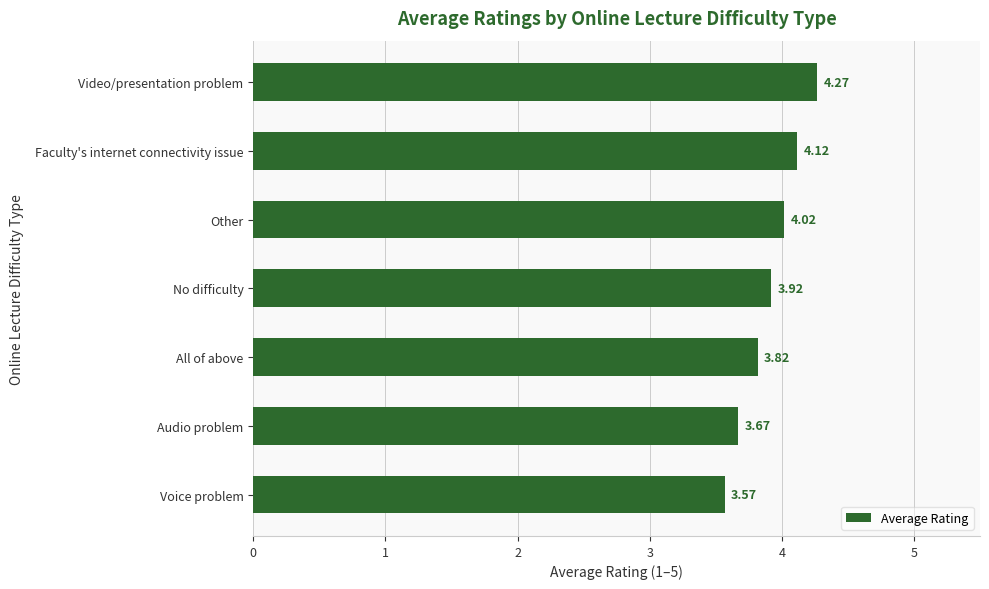

What is the difference between the maximum and minimum values?

0.7